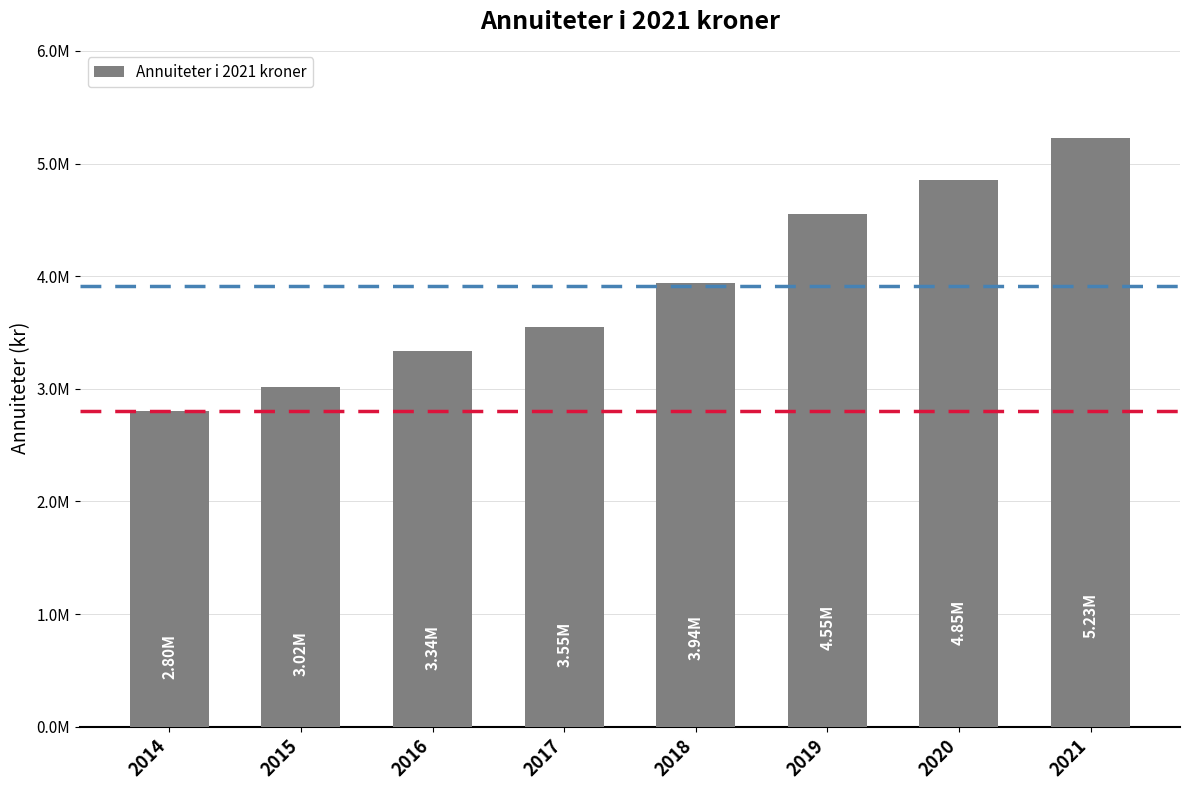

Approximately how many times larger is the value at 2020 compared to 2016?

1.5